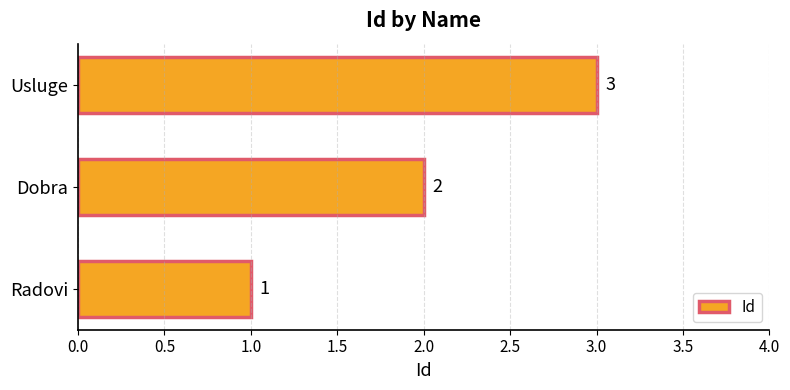

How many bars are there in total?

3